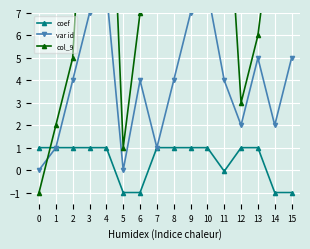

Is the value of var id at 4 greater than the value of coef at 12?

Yes